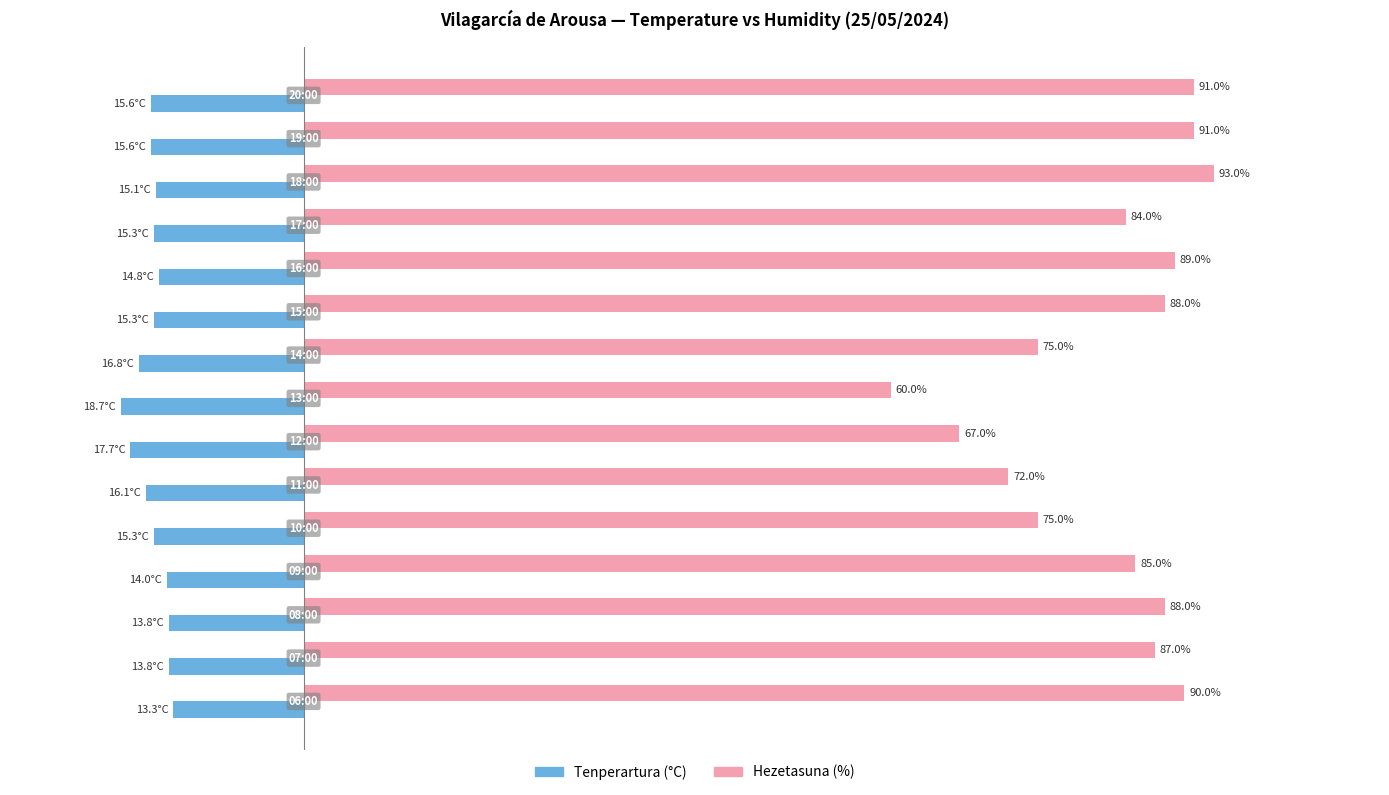

Rank the series by their maximum value, from lowest to highest.

Tenperartura (°C), Hezetasuna (%)